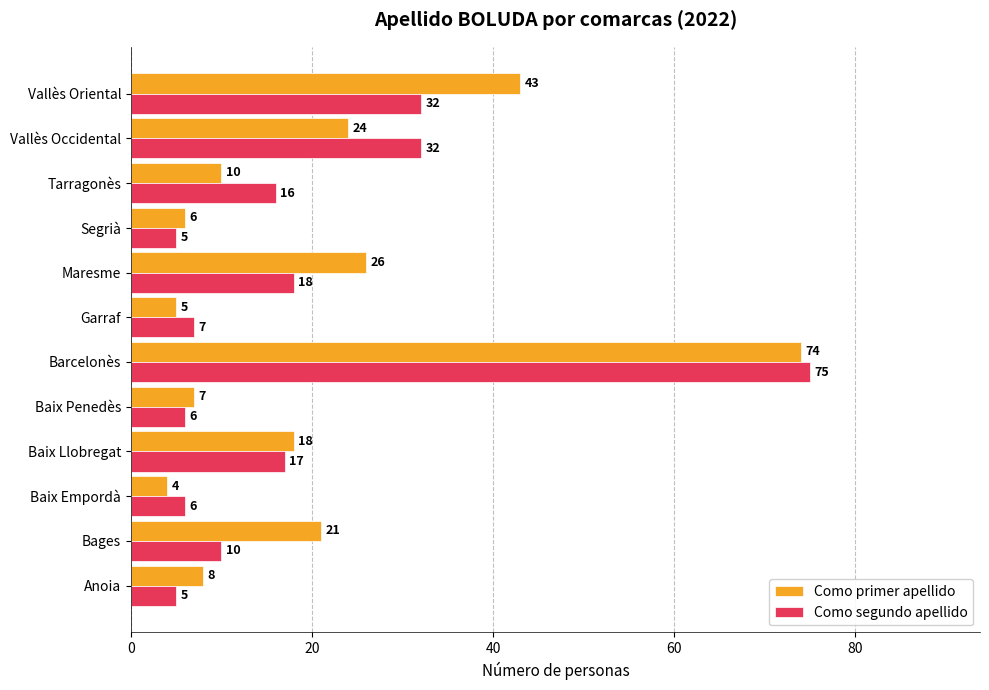

Between Tarragonès and Vallès Oriental, which series saw the biggest shift?

Como primer apellido